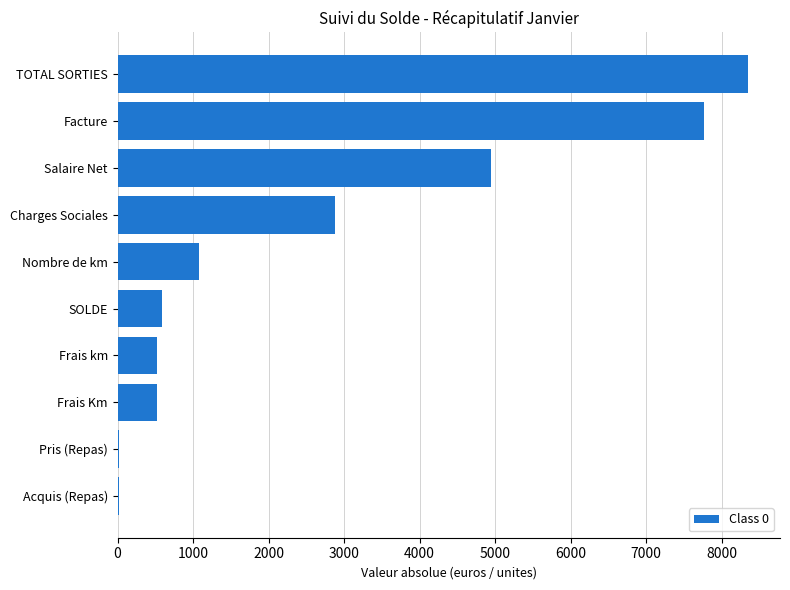

The chart shows a value of 891.7 at Frais Km. True or false?

False